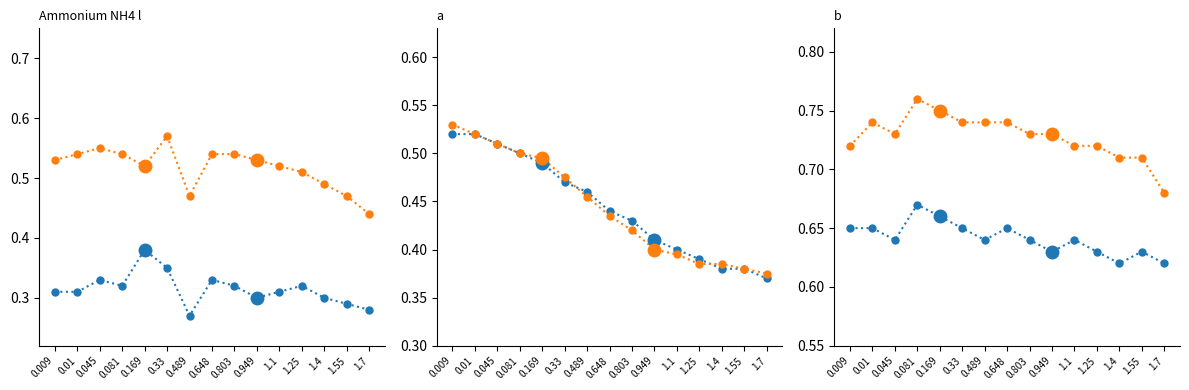

What is the label of the 12th point from the right?

0.081